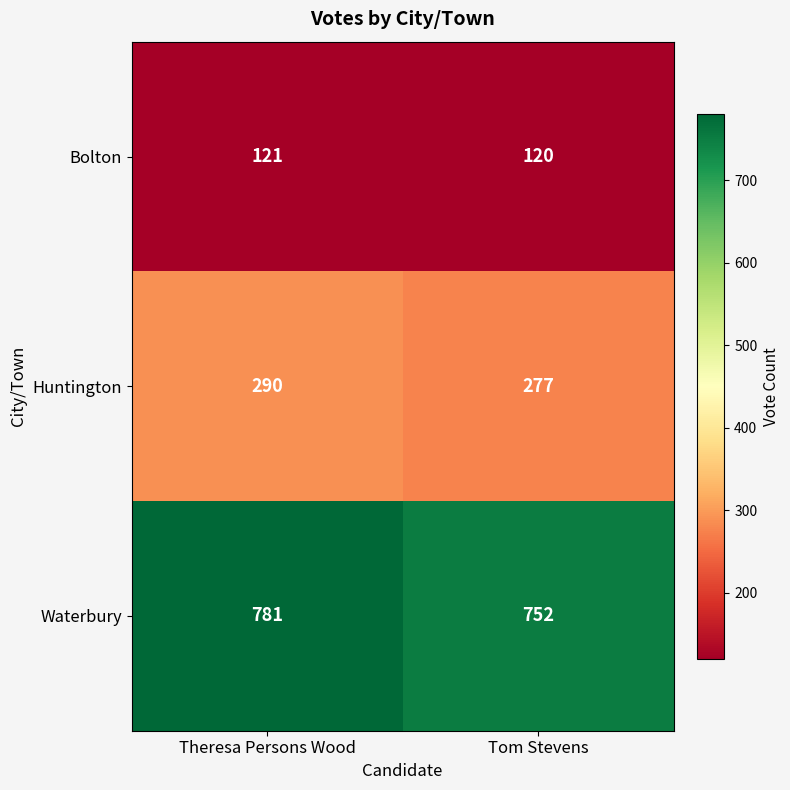

The value of Bolton at Tom Stevens is 179. True or false?

False